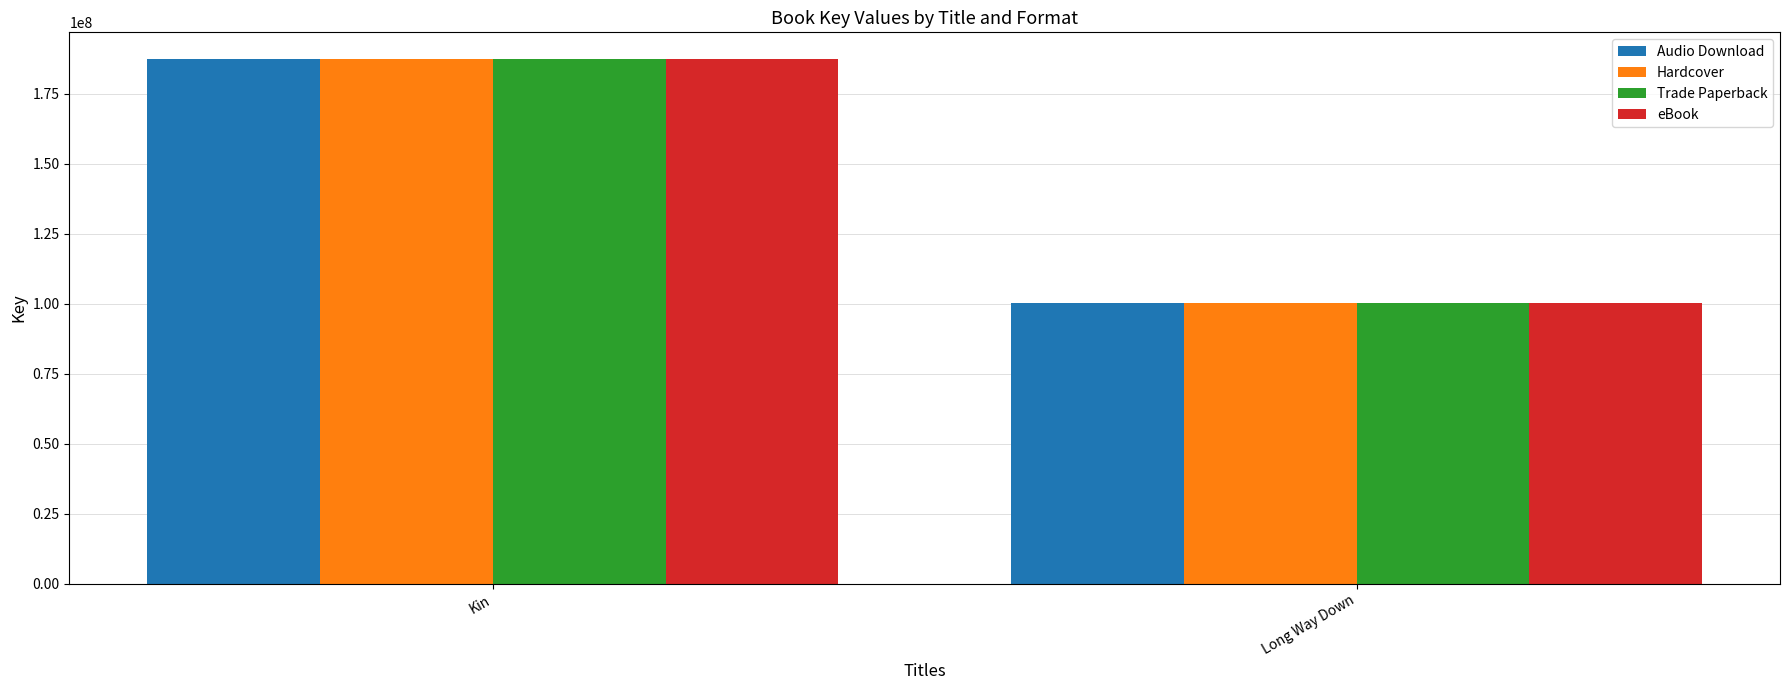

What is the label of the 1st bar from the right?

Long Way Down